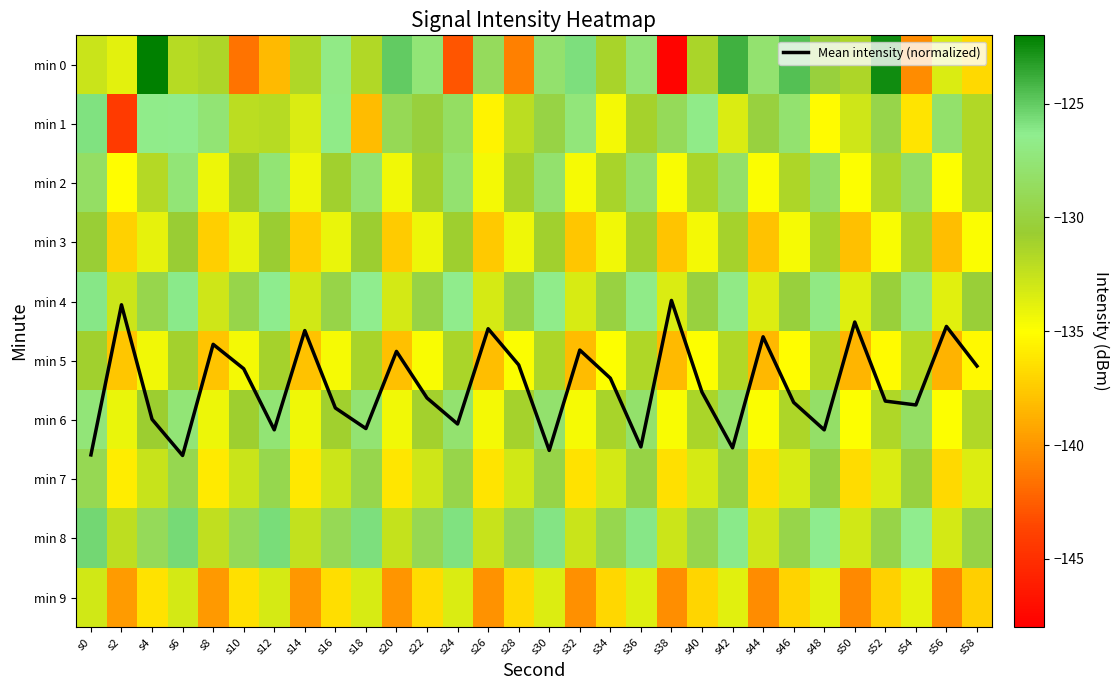

At which category is the sum across all series the highest?

s6